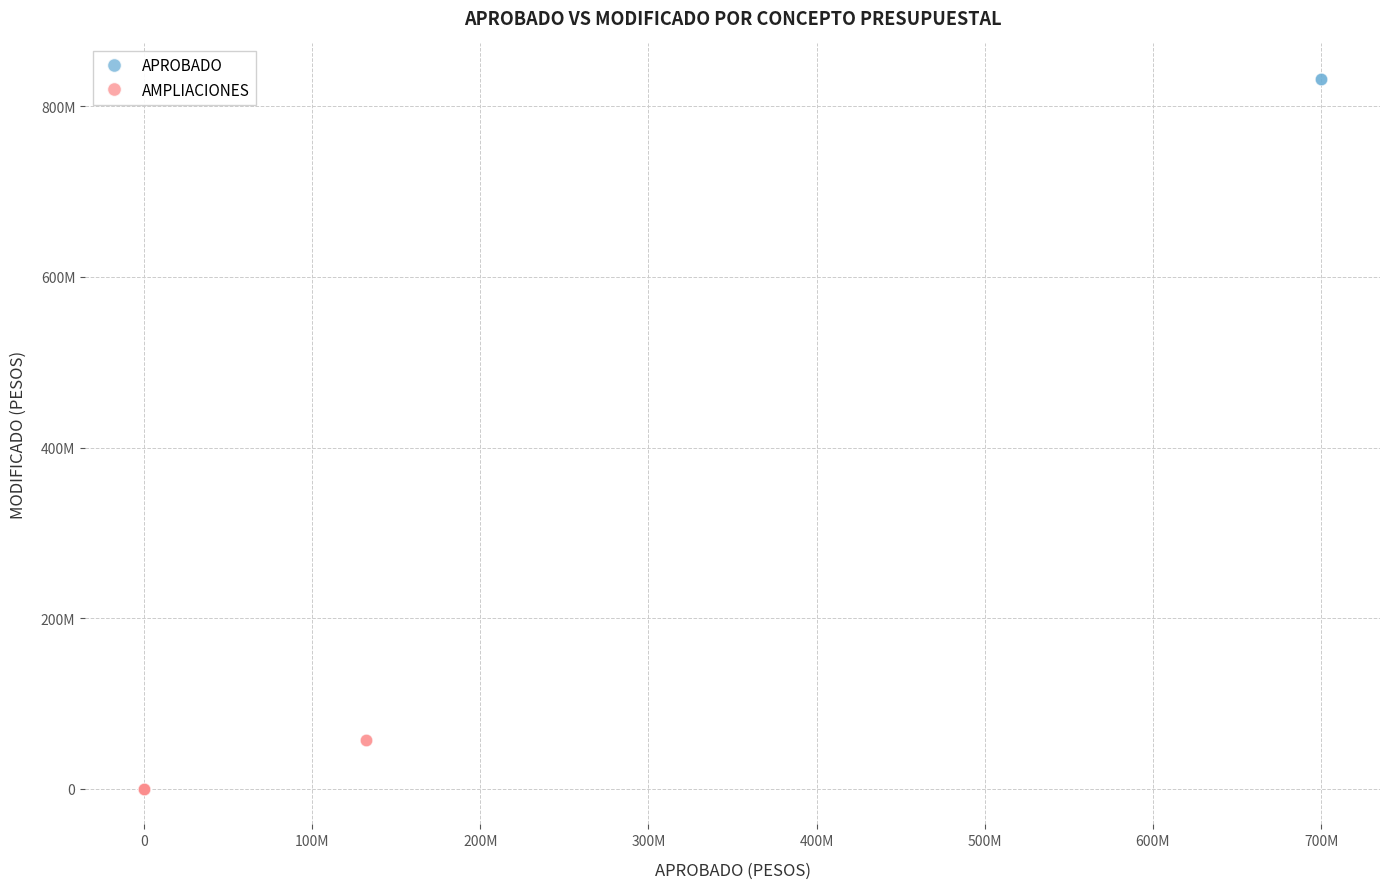

Which series has the widest spread of Y values?

APROBADO